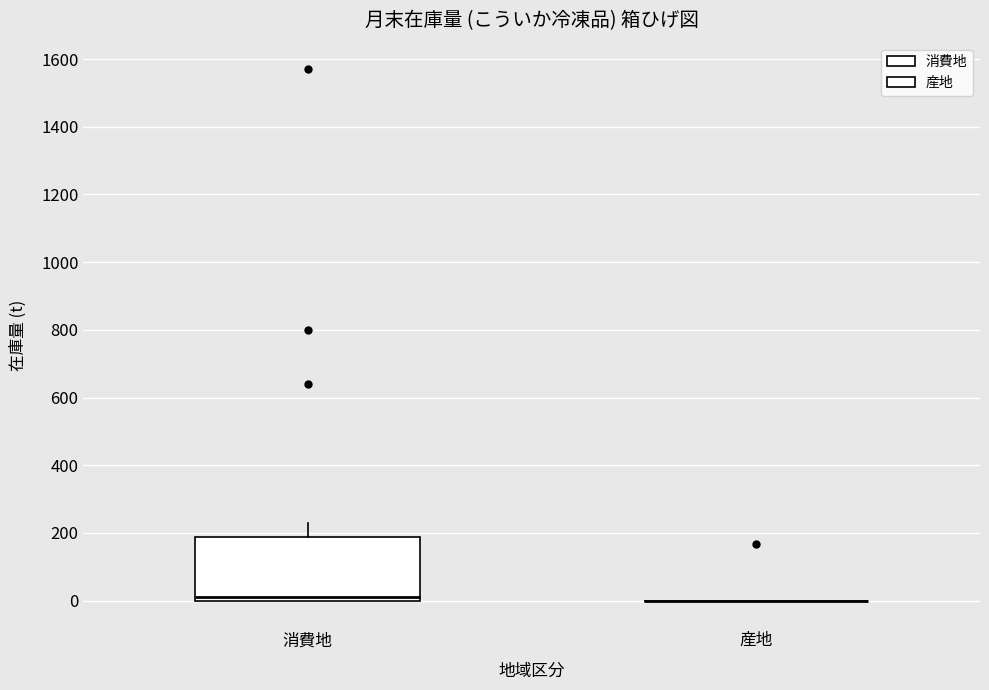

Reading left to right, read every box against the y-axis: the position of its median line, the range the box covers, and the ends of its whiskers. The values are not printed on the chart, so give them approximately, as read against the axis.

消費地: median 20, box 0 to 180, whiskers 0 to 220
産地: box collapsed to a line at 0, whiskers 0 to 0